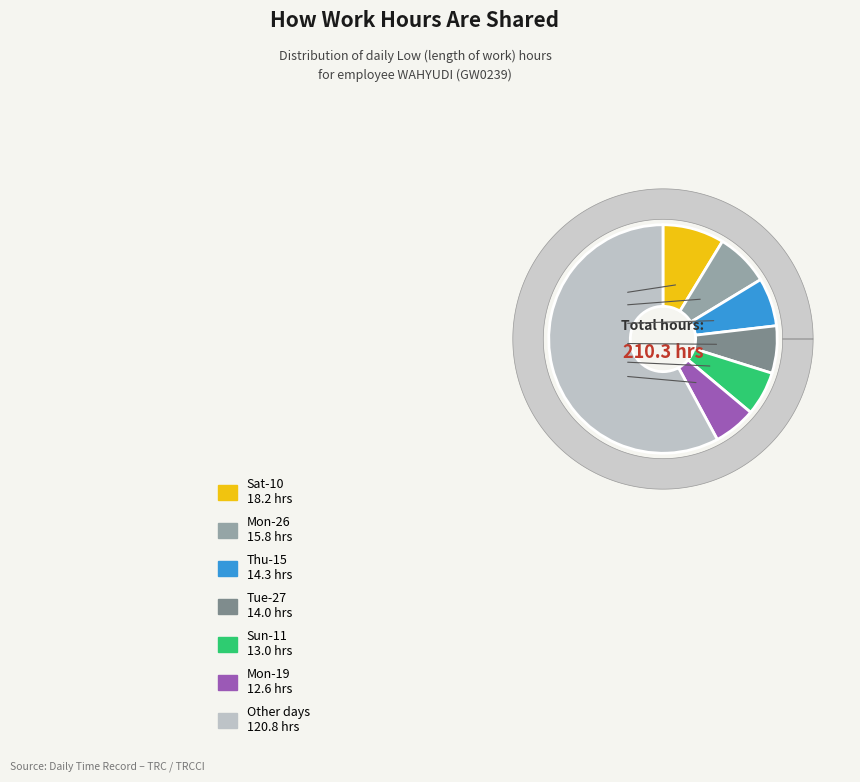

Is Mon-12 the majority of the pie?

No